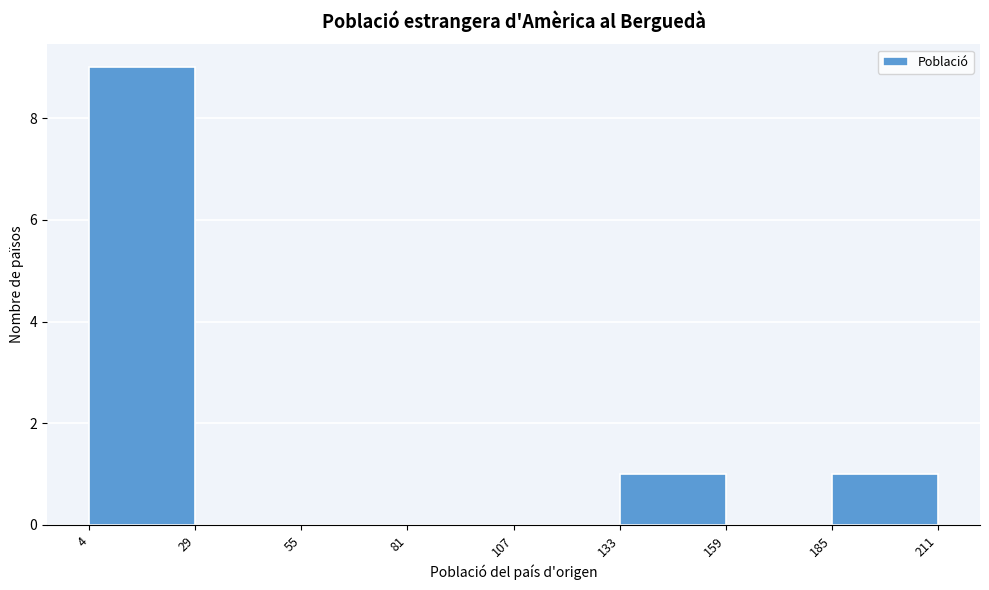

Which range on the x-axis has the tallest bar?

4 to 29